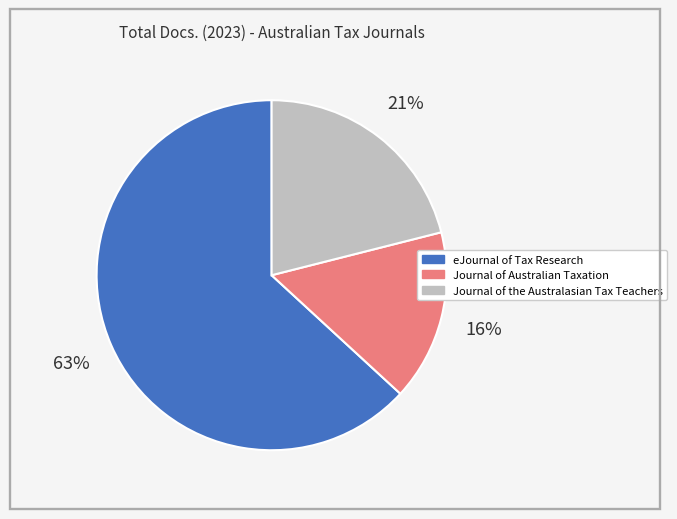

The Journal of the Australasian Tax Teachers slice represents 36% of the pie. True or false?

False